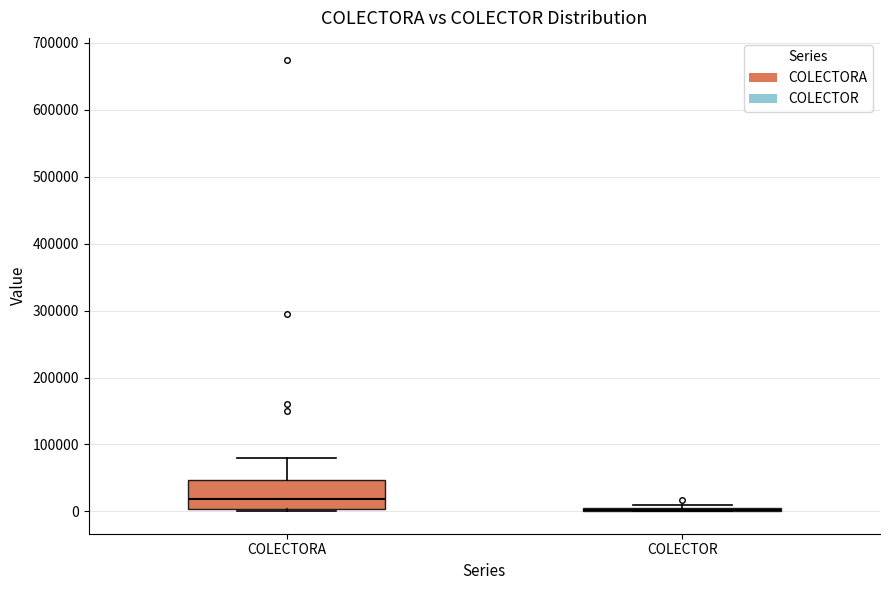

Which box is the tallest, from its lower edge to its upper edge?

COLECTORA